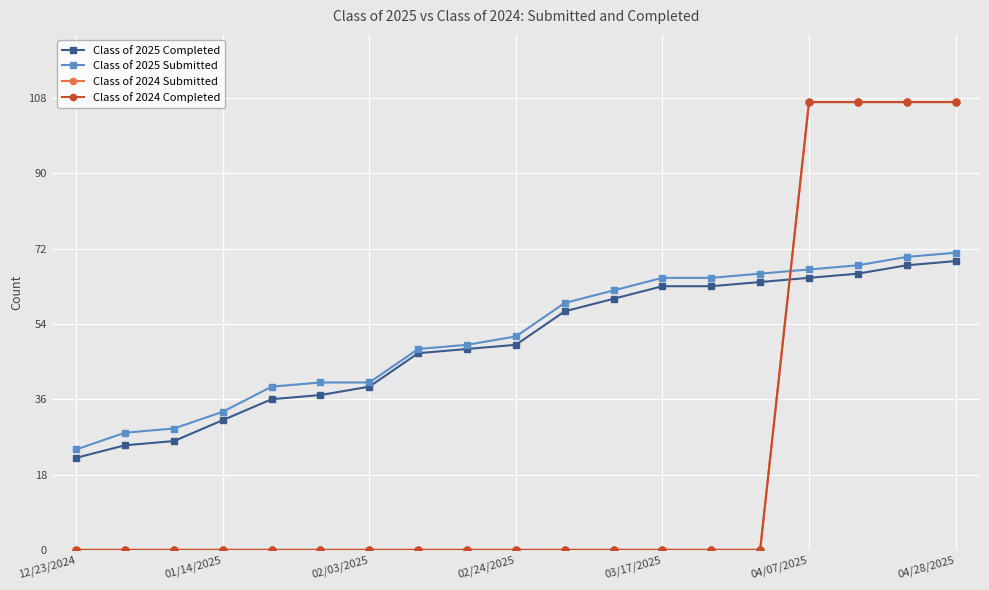

True or false: Class of 2024 Completed and Class of 2024 Submitted intersect in this chart.

False